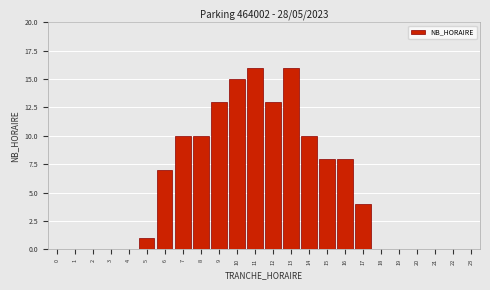

Reading left to right, transcribe all the data shown in this chart.

0=0	1=0	2=0	3=0	4=0	5=1	6=7	7=10	8=10	9=13	10=15	11=16	12=13	13=16	14=10	15=8	16=8	17=4	18=0	19=0	20=0	21=0	22=0	23=0